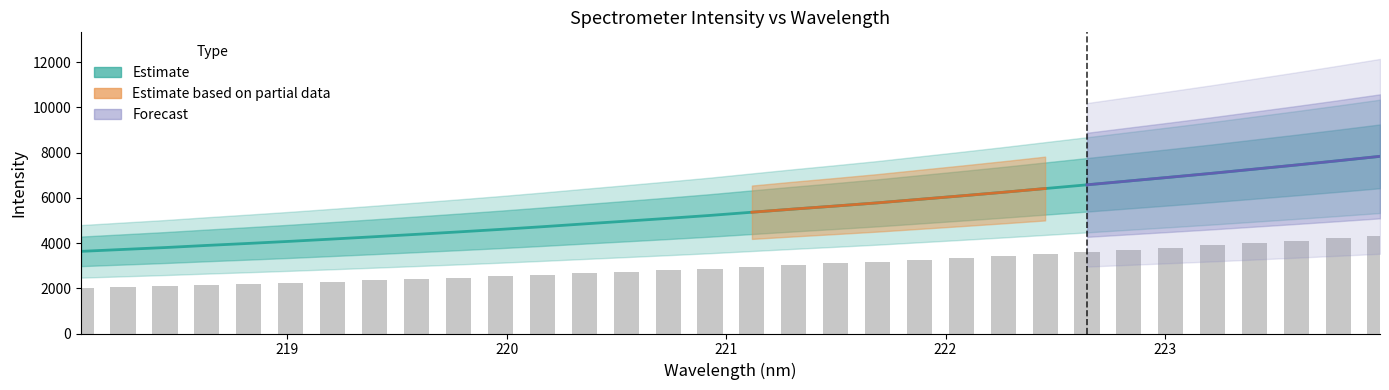

What is the label of the 7th bar from the right?

222.8355